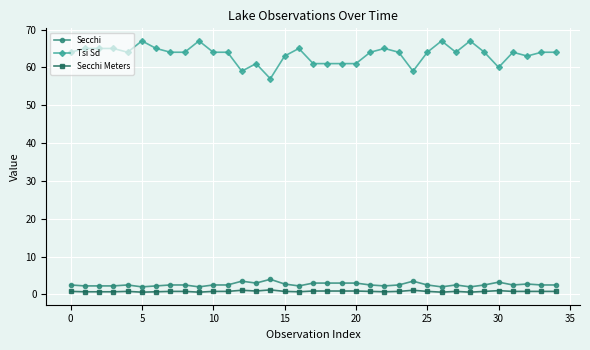

True or false: Secchi Meters has more than 2 points higher than both neighbors.

True